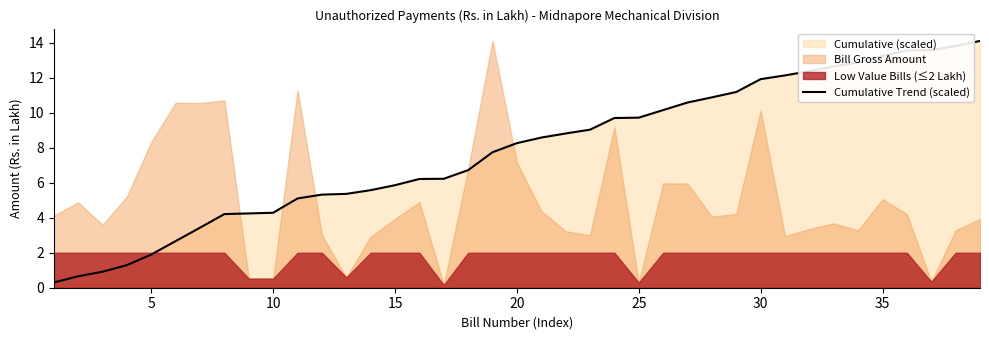

Does the chart display data point markers on the line(s)?

No